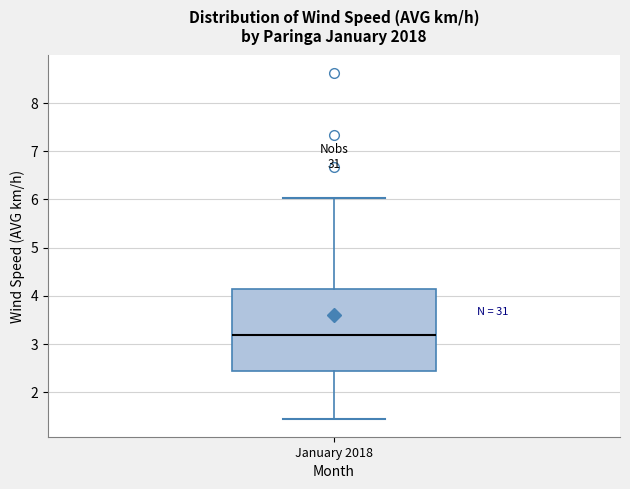

Transcribe this box plot: give where the median line is, the range the box spans, and where the two whiskers end, as read against the y-axis. The values are not printed on the chart, so give them approximately, as read against the axis.

median 3.2, box 2.4 to 4.1, whiskers 1.4 to 6.0